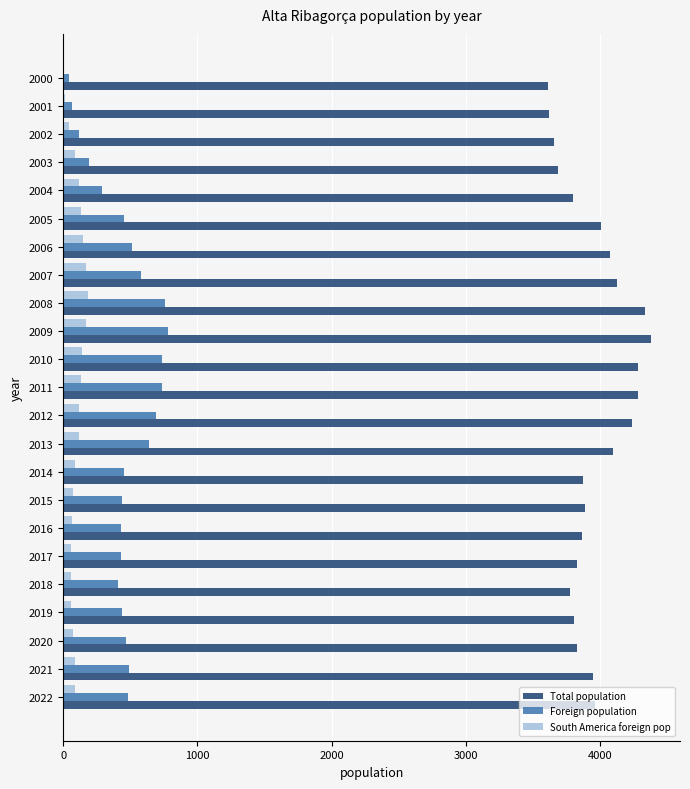

What is the sum of all Total population values?

90924